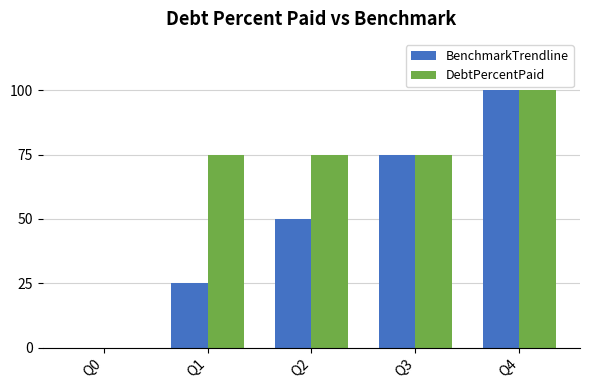

Is it true that BenchmarkTrendline equals 75.0 at Q3?

True